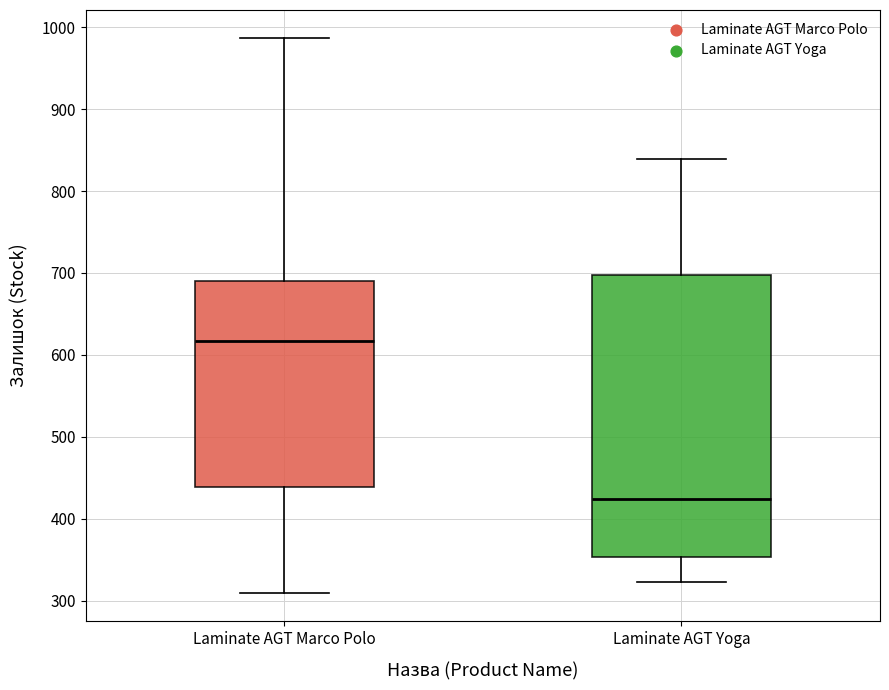

Which box's median line is the lowest?

Laminate AGT Yoga